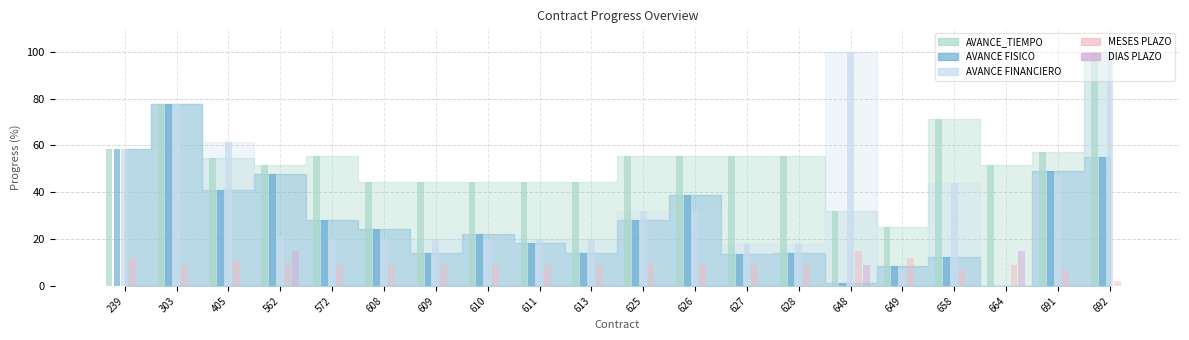

Rank the series by their maximum value, from lowest to highest.

MESES PLAZO, DIAS PLAZO, AVANCE FISICO, AVANCE_TIEMPO, AVANCE FINANCIERO